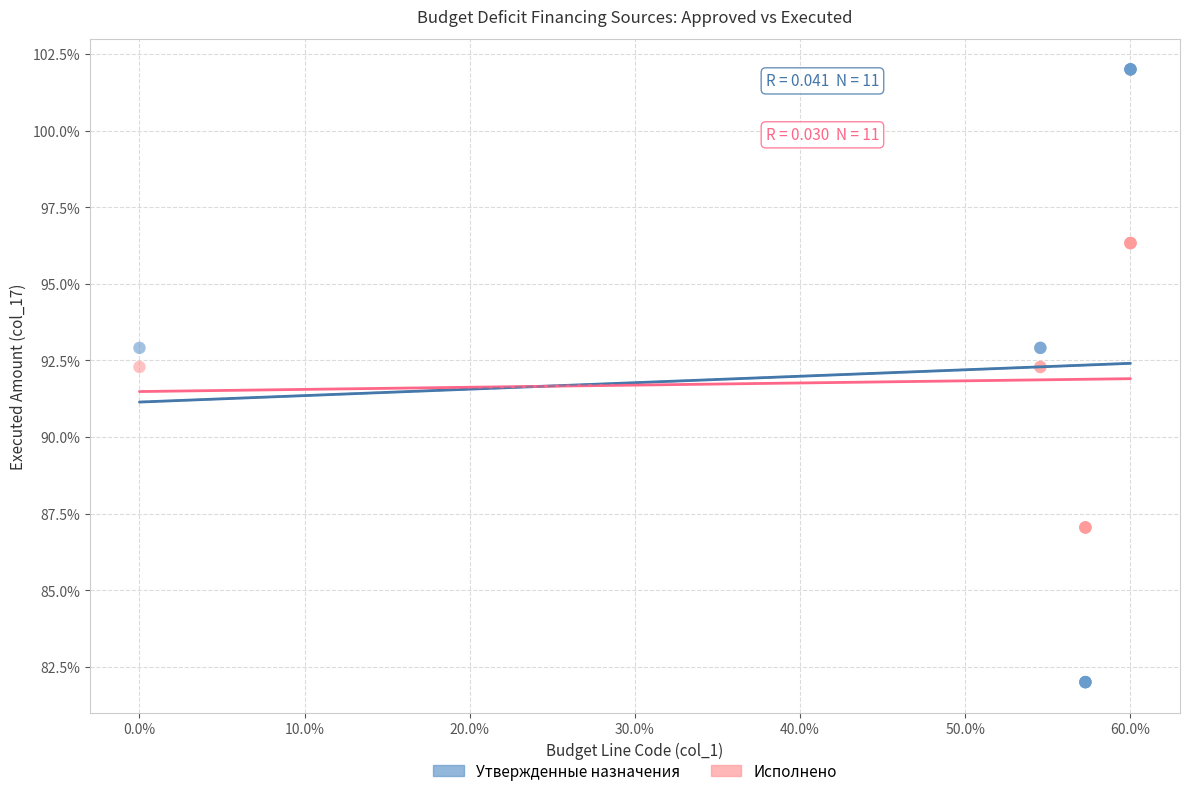

Which series has the largest Y range (max minus min)?

Утвержденные назначения